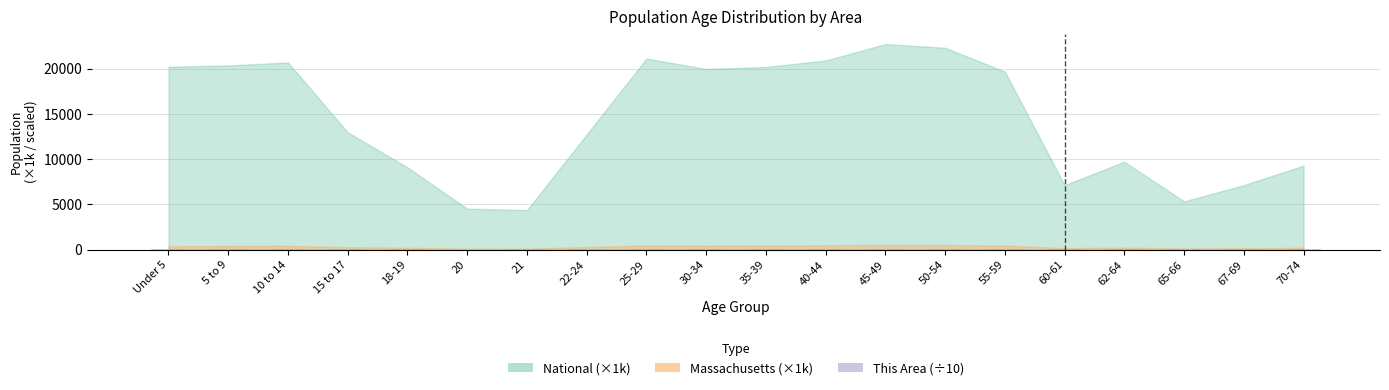

How many series are shown in this chart?

1